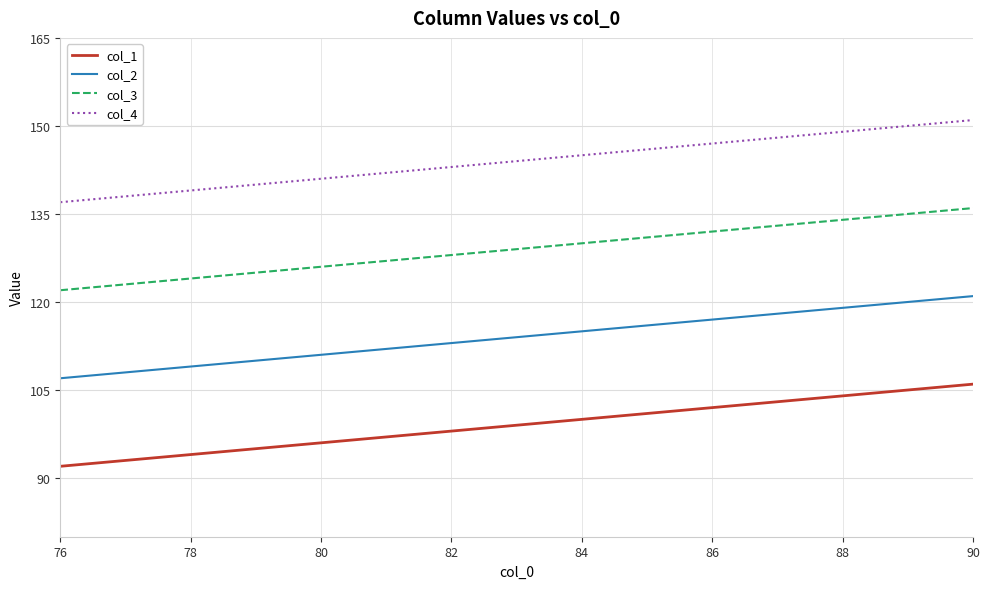

True or false: col_2 and col_3 intersect in this chart.

False